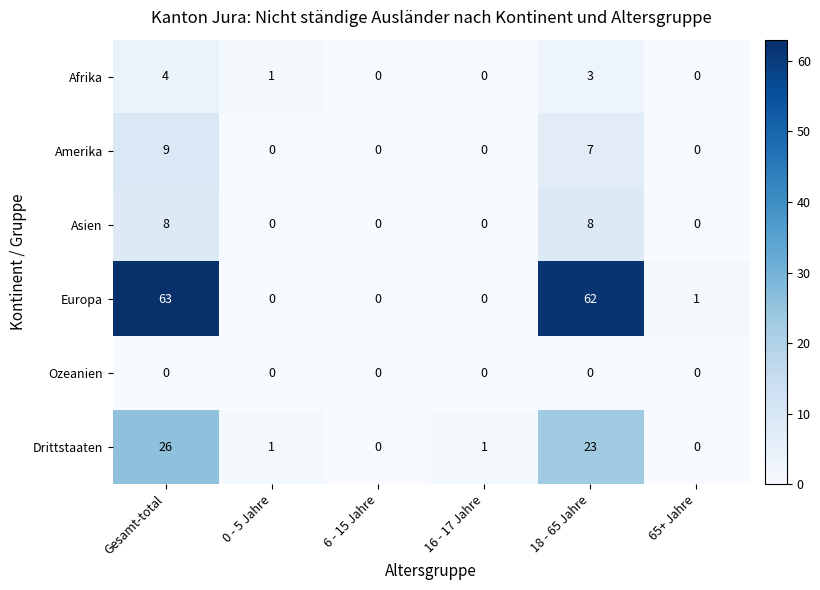

At 18 - 65 Jahre, list the series in order from largest to smallest.

Europa, Drittstaaten, Asien, Amerika, Afrika, Ozeanien